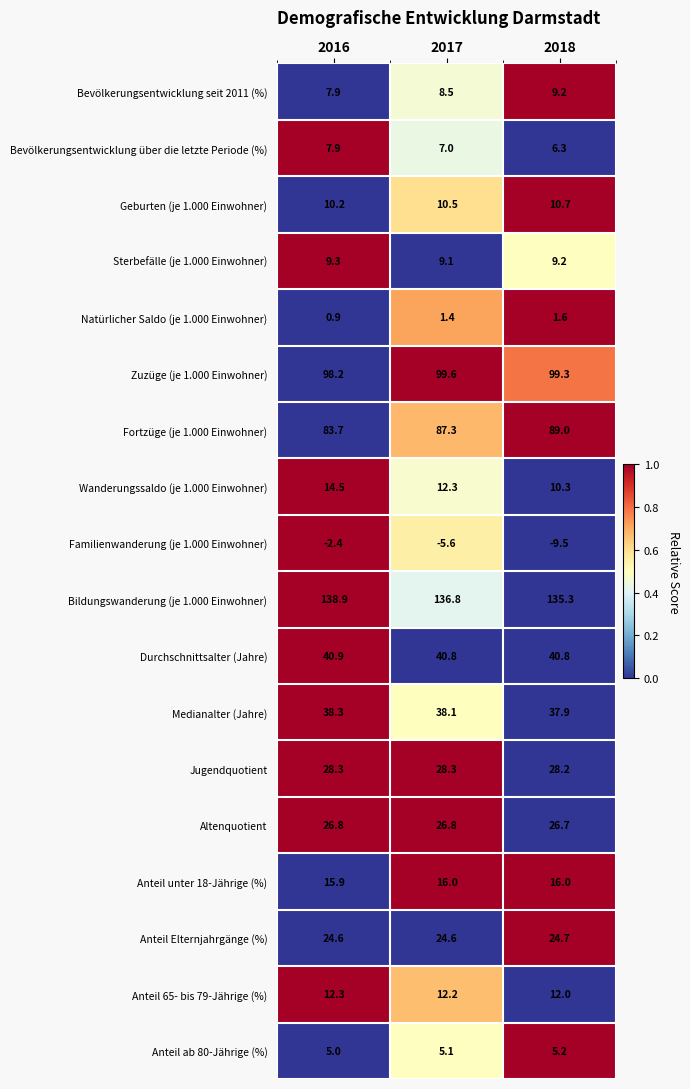

List the series in order of their peak value, highest first.

Bildungswanderung (je 1.000 Einwohner), Zuzüge (je 1.000 Einwohner), Fortzüge (je 1.000 Einwohner), Durchschnittsalter (Jahre), Medianalter (Jahre), Jugendquotient, Altenquotient, Anteil Elternjahrgänge (%), Anteil unter 18-Jährige (%), Wanderungssaldo (je 1.000 Einwohner), Anteil 65- bis 79-Jährige (%), Geburten (je 1.000 Einwohner), Sterbefälle (je 1.000 Einwohner), Bevölkerungsentwicklung seit 2011 (%), Bevölkerungsentwicklung über die letzte Periode (%), Anteil ab 80-Jährige (%), Natürlicher Saldo (je 1.000 Einwohner), Familienwanderung (je 1.000 Einwohner)